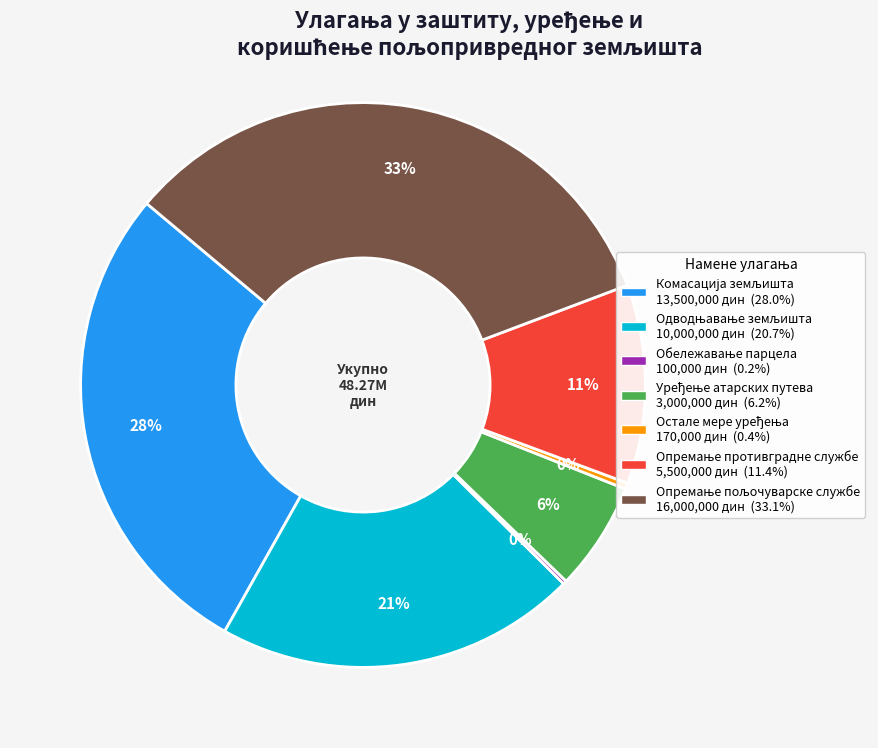

To the nearest percent, what is the average slice percentage?

14%